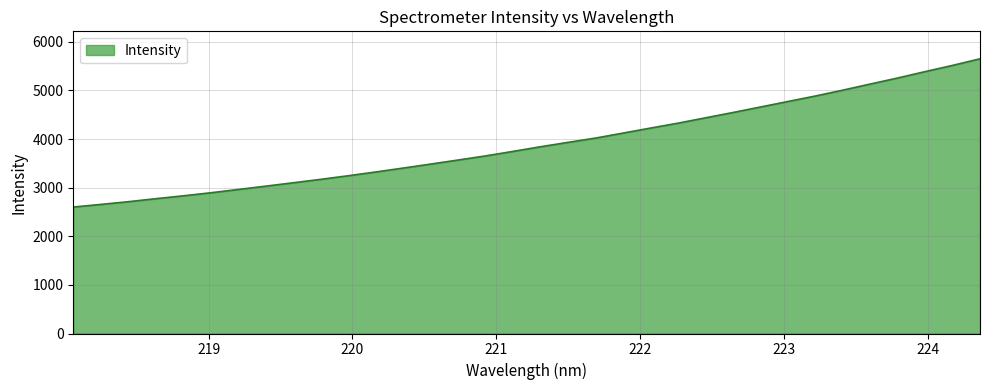

What is the smallest value displayed?

2601.3